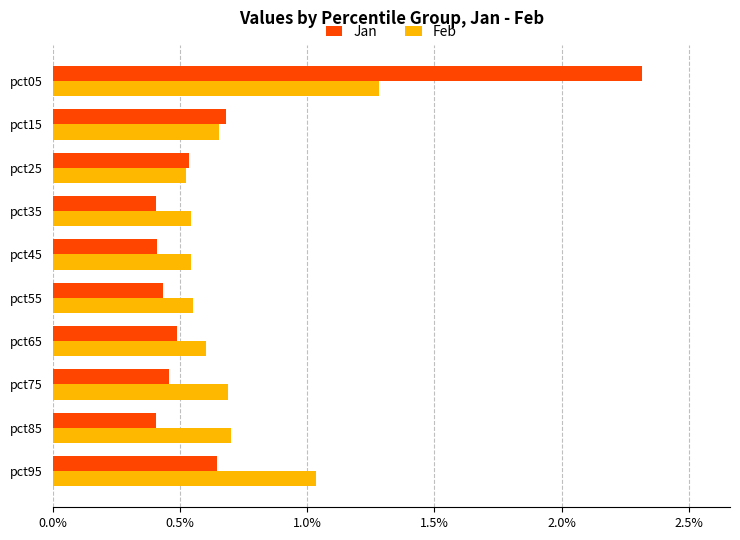

At pct95, list the series in order from smallest to largest.

Jan, Feb